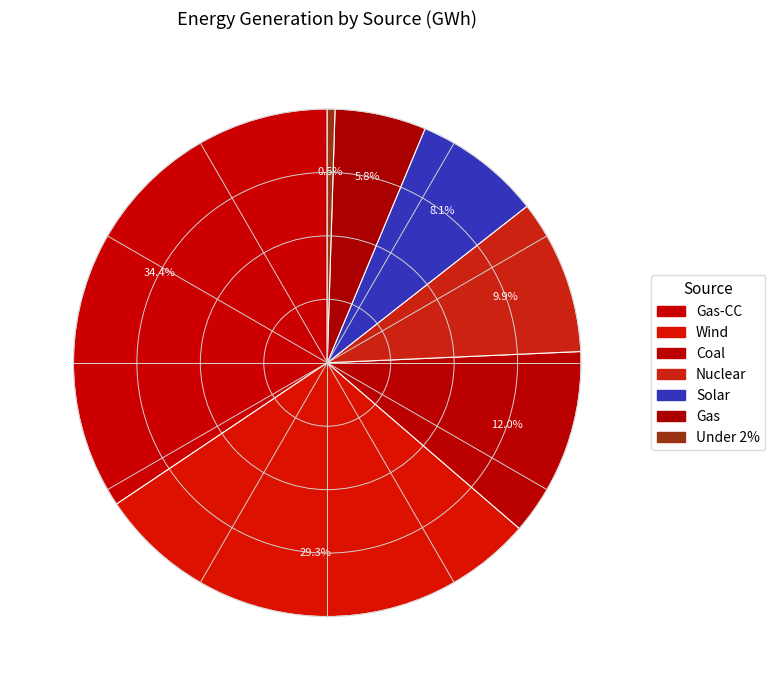

What is the smallest slice in the pie chart?

Under 2%